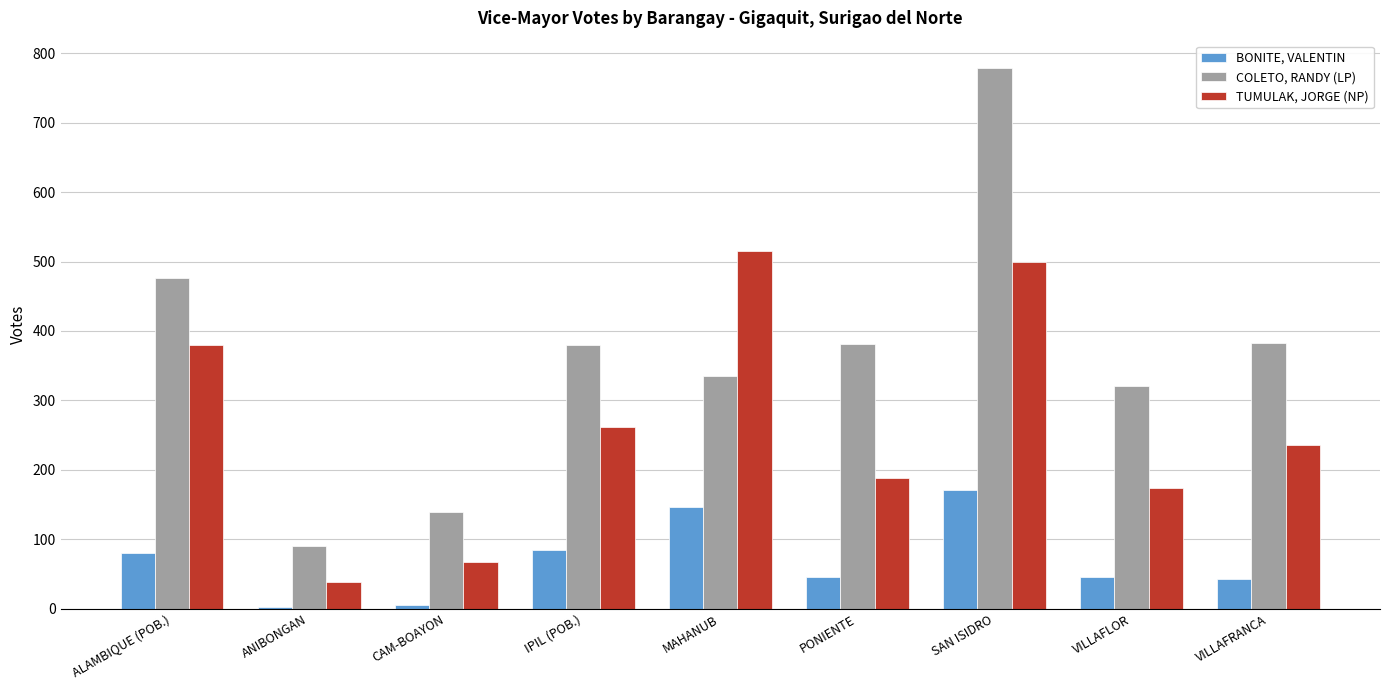

What is the sum of the BONITE, VALENTIN values at VILLAFRANCA and SAN ISIDRO?

214